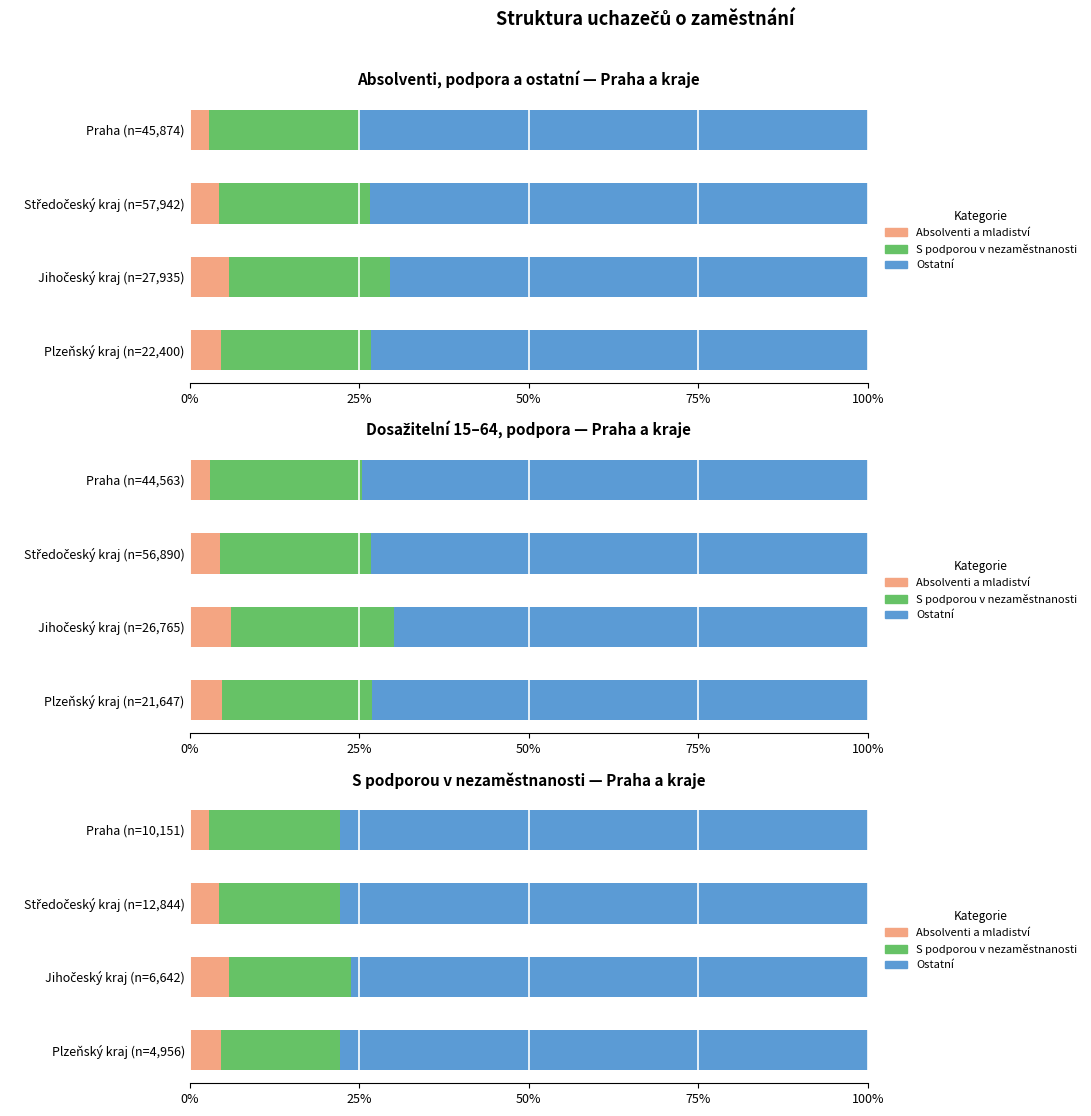

Which series changed the most between Středočeský kraj (n=12,844) and Plzeňský kraj (n=4,956)?

S podporou v nezaměstnanosti